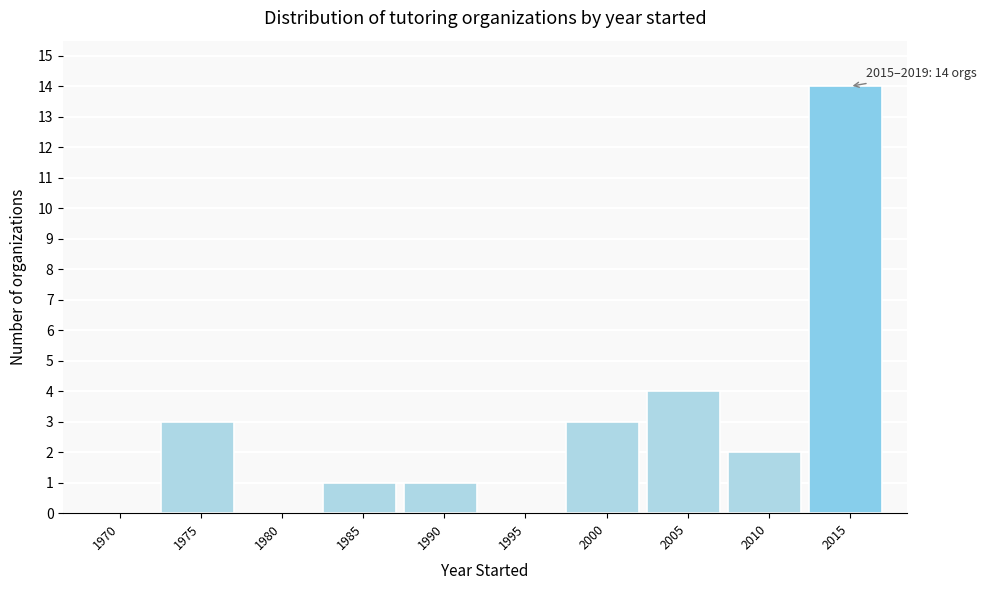

Reading left to right, transcribe all the data shown in this chart.

1970=0	1975=3	1980=0	1985=1	1990=1	1995=0	2000=3	2005=4	2010=2	2015=14